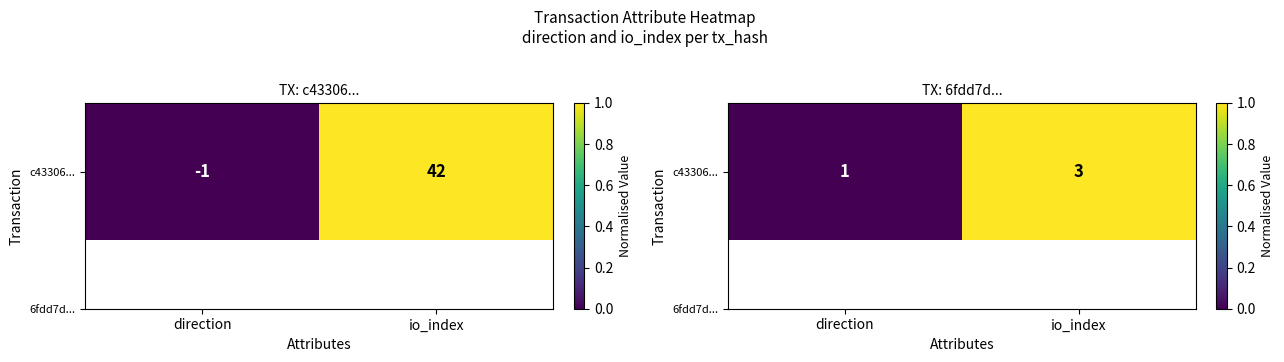

True or false: the data shows 0 at io_index.

False